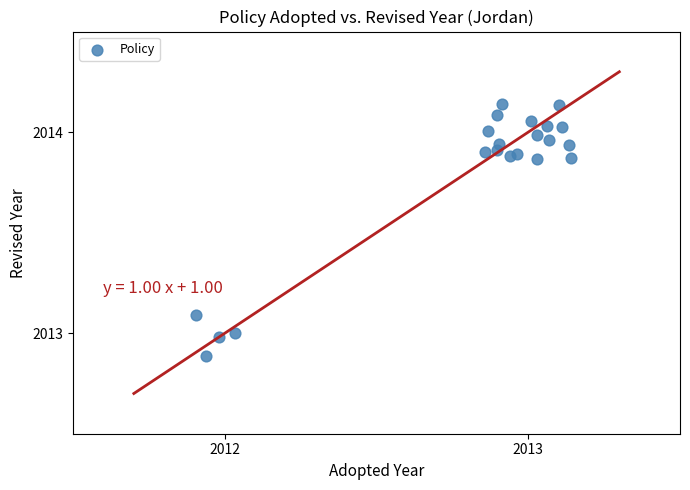

What is the range of Y values (max minus min)?

1.3